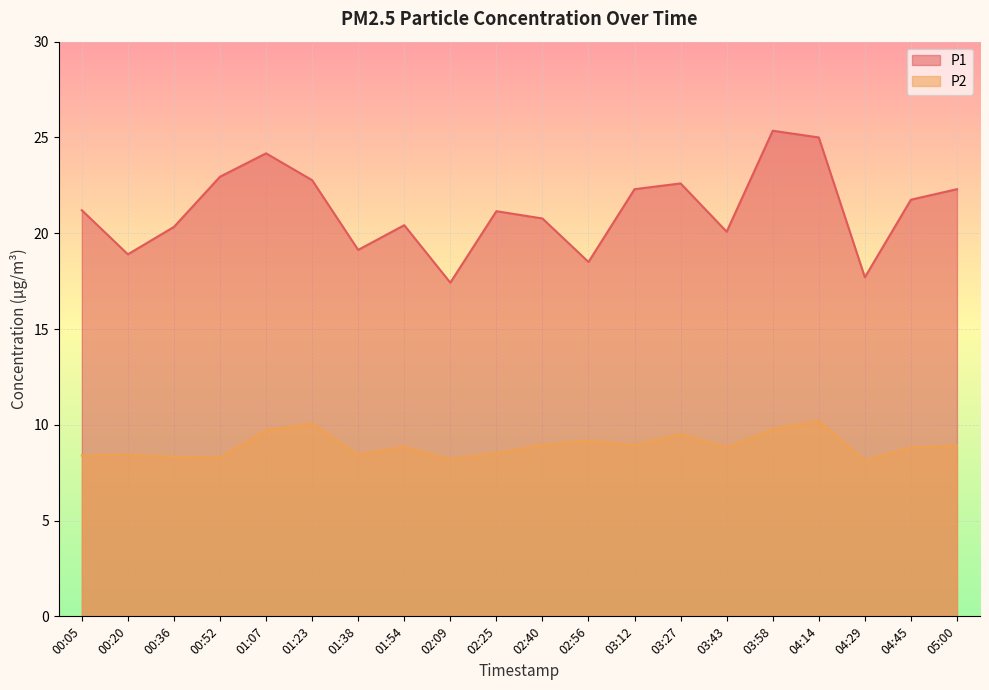

Where is the first local maximum for P1?

01:07